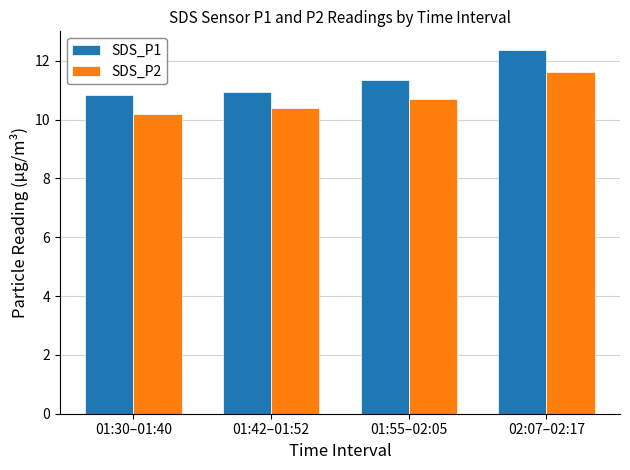

True or false: SDS_P2 has a value of 10.2 at 01:30–01:40.

True